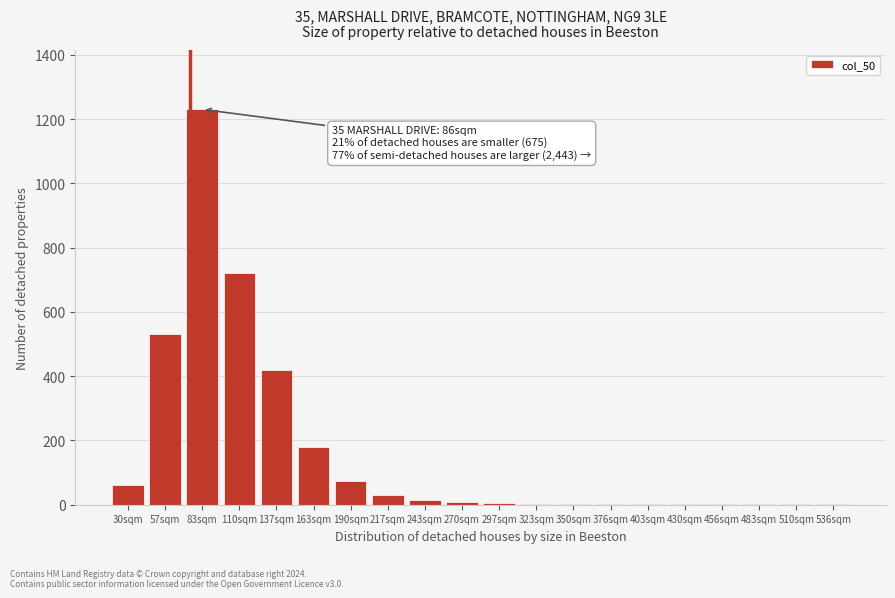

The value at 110sqm is 411. True or false?

False